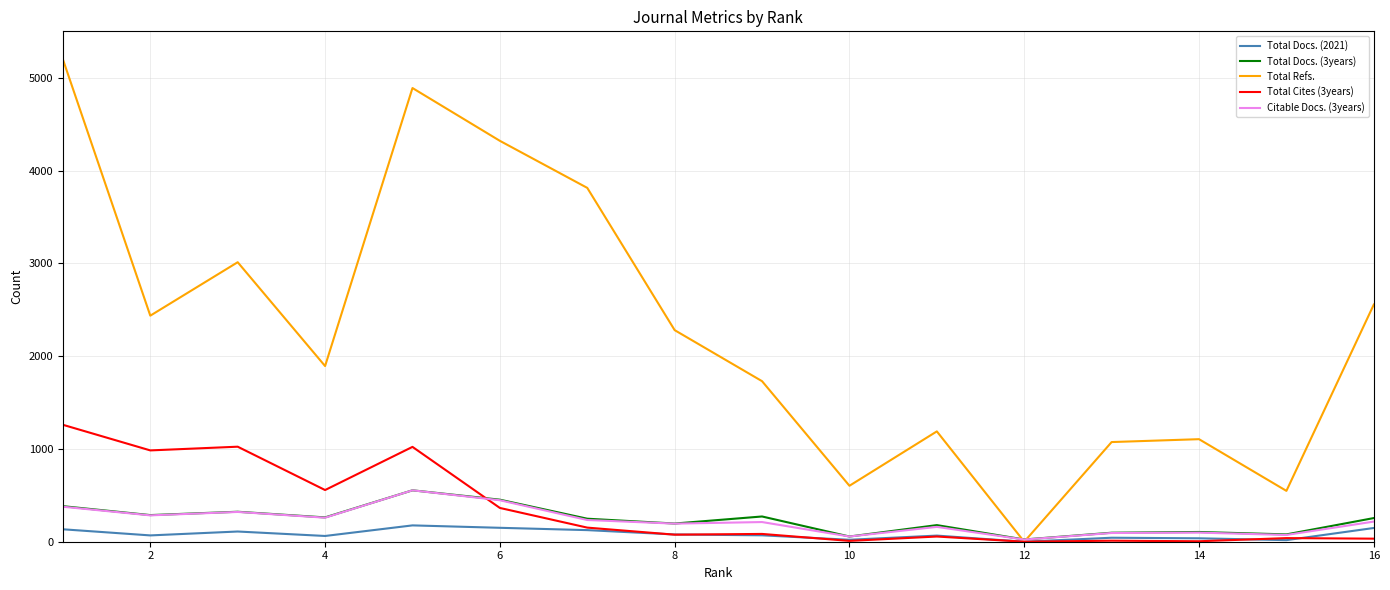

True or false: Total Refs. has more than 0 interior local peaks.

True